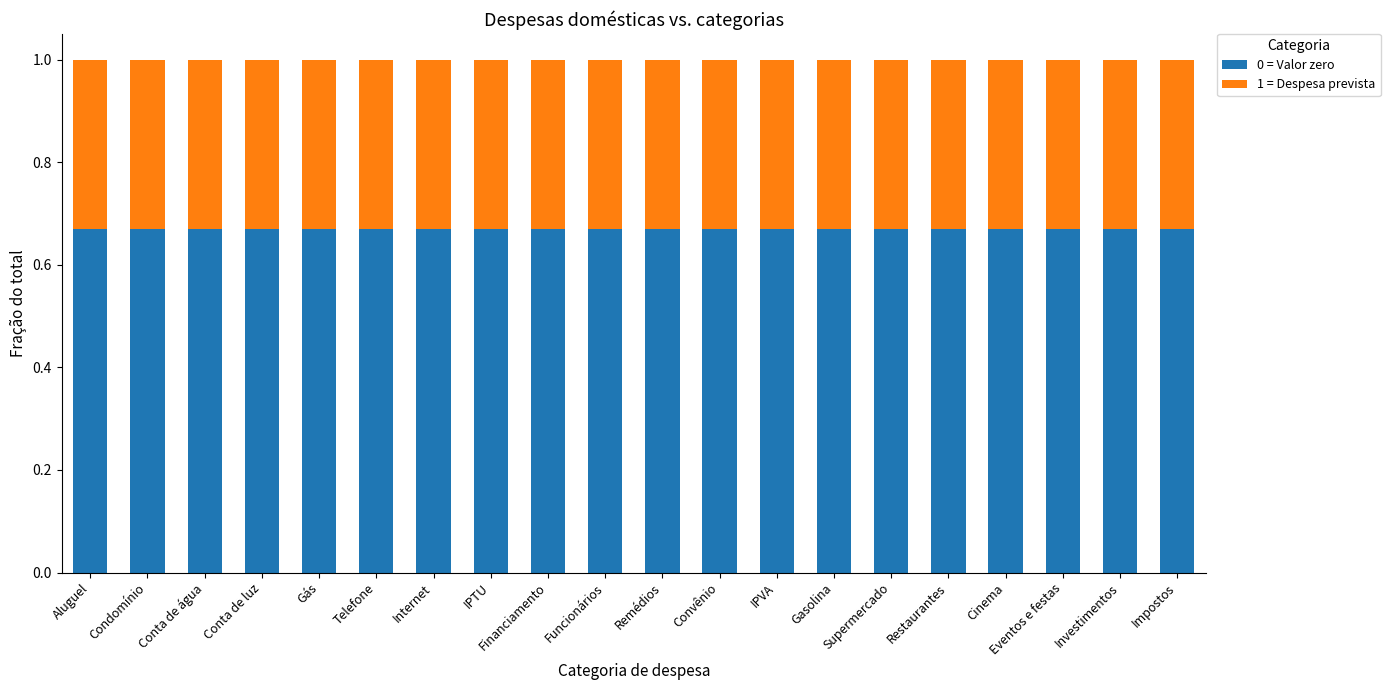

The value of 0 = Valor zero at IPTU is 1.0. True or false?

False